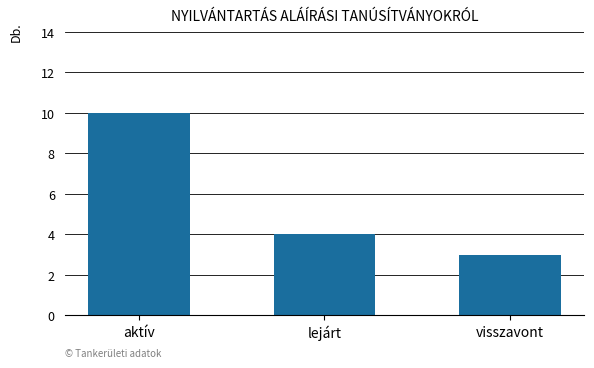

Which has a higher value, aktív or visszavont?

aktív